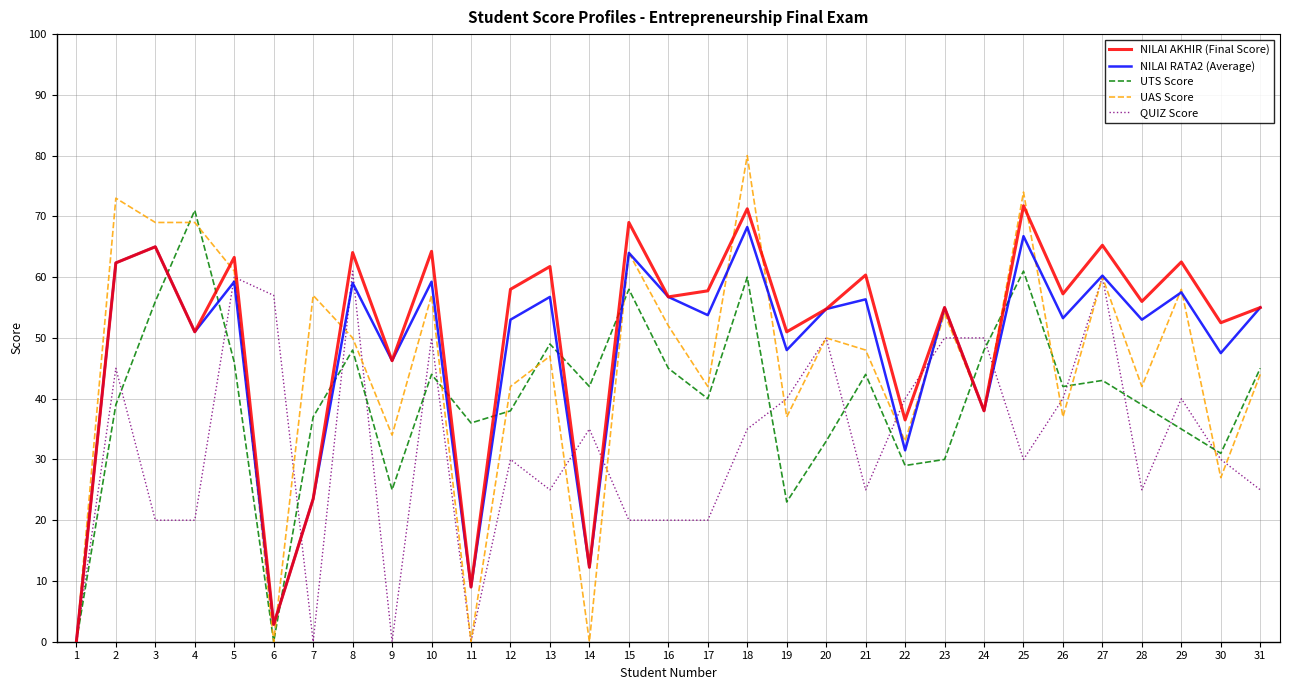

Which series changed the most between 7 and 29?

QUIZ Score